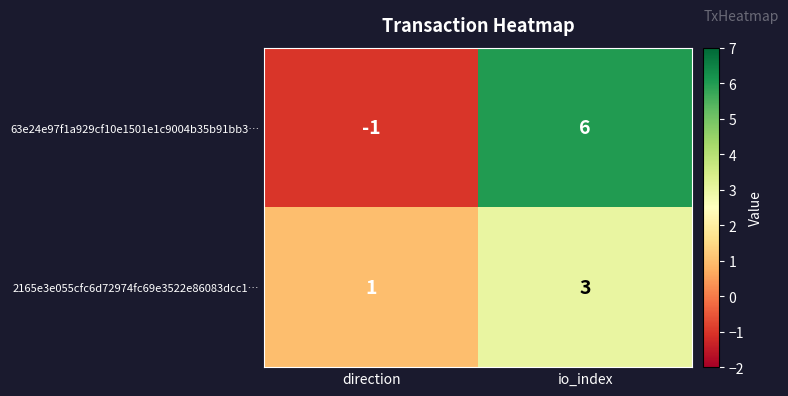

What is the difference between the highest and lowest values at direction?

2